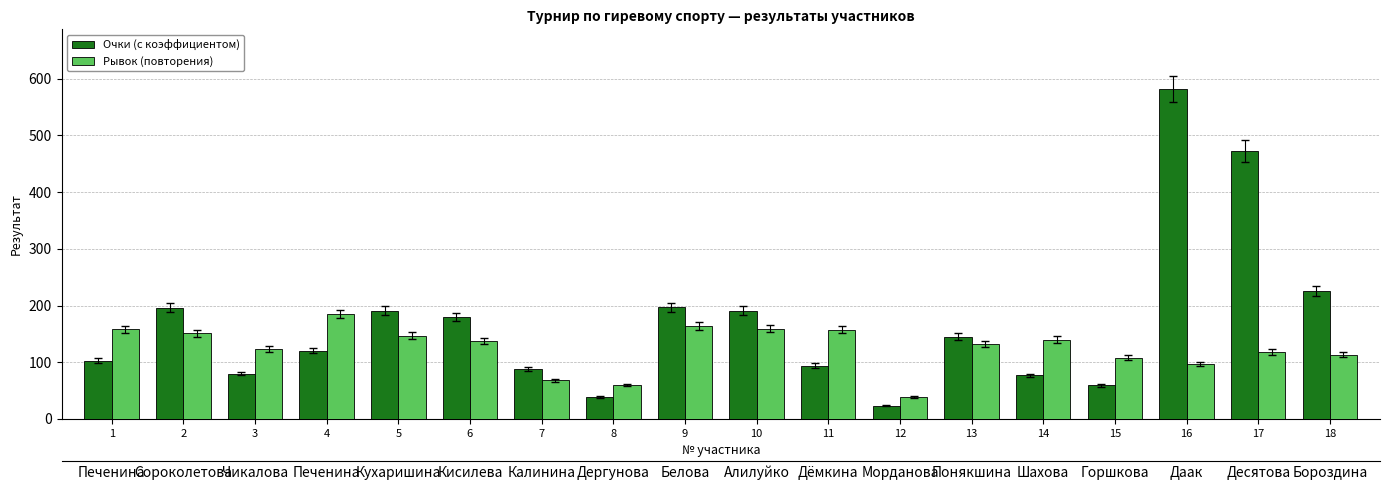

What is the value of the Рывок (повторения) bar at the 12th from the left?

39.0